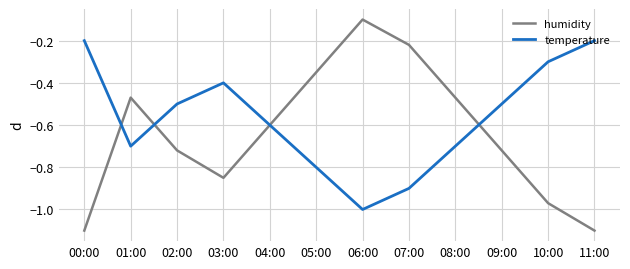

Rank the series by their maximum value, from highest to lowest.

humidity, temperature